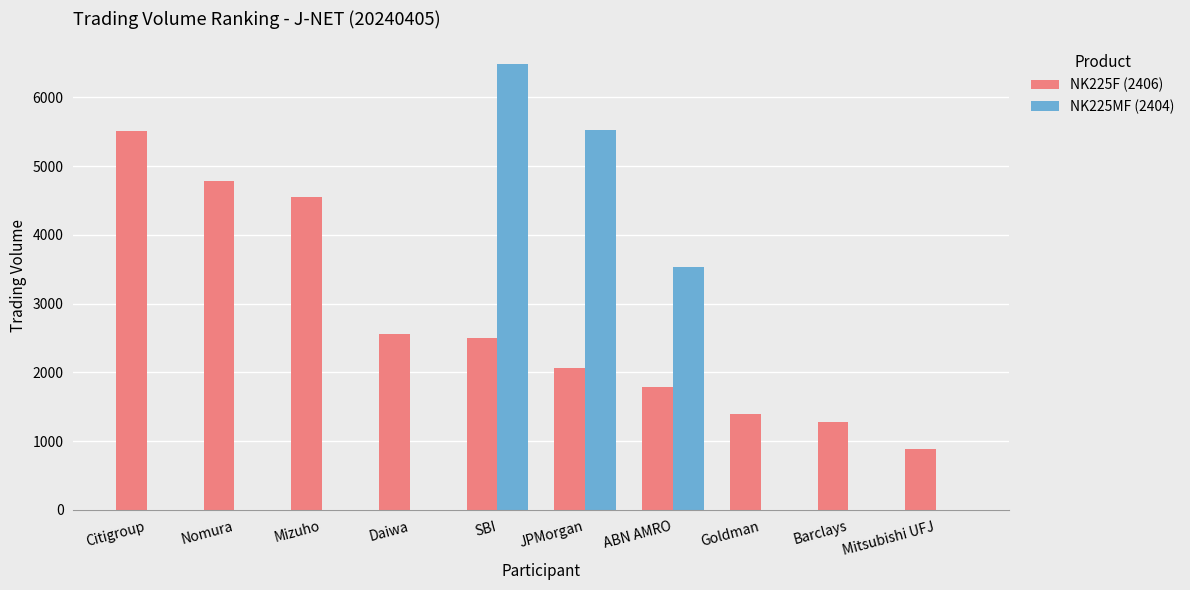

How many distinct data groups are displayed?

2